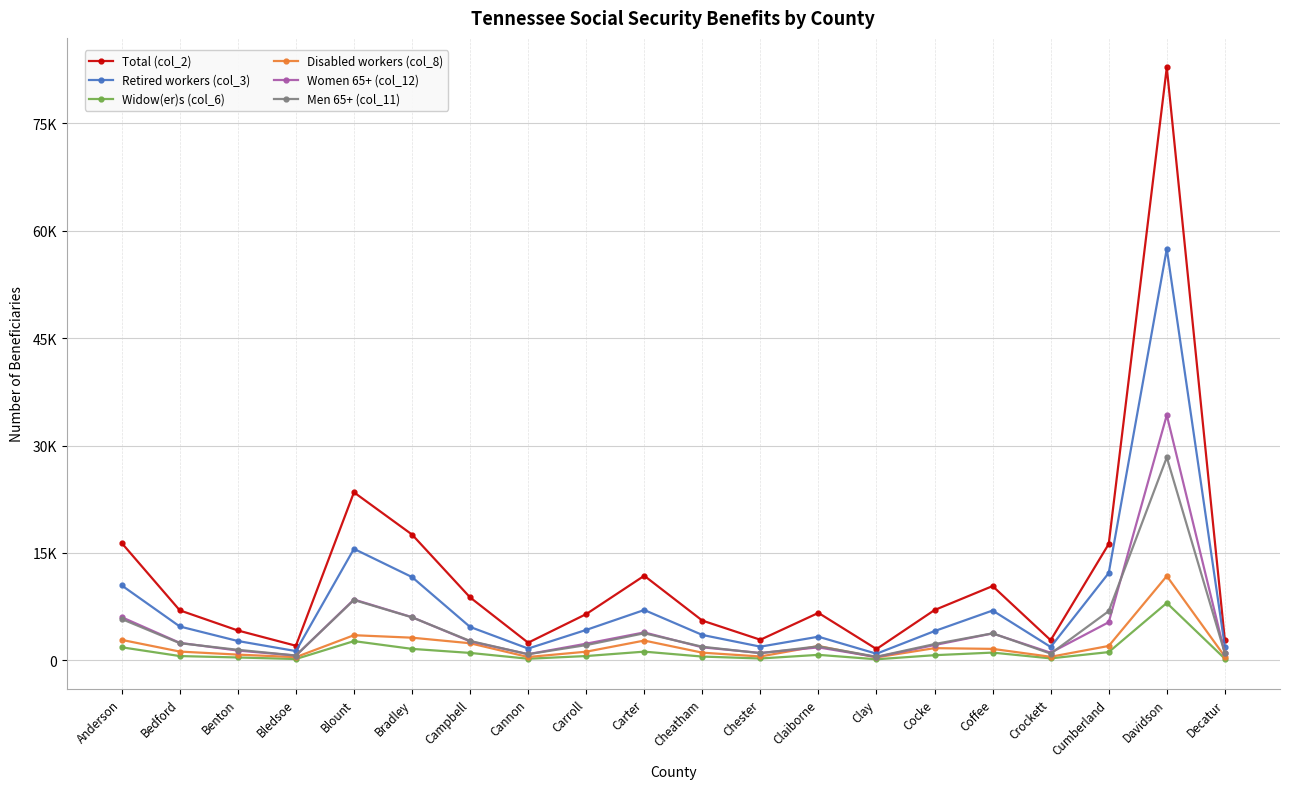

Is this an area chart (filled region under the line)?

No